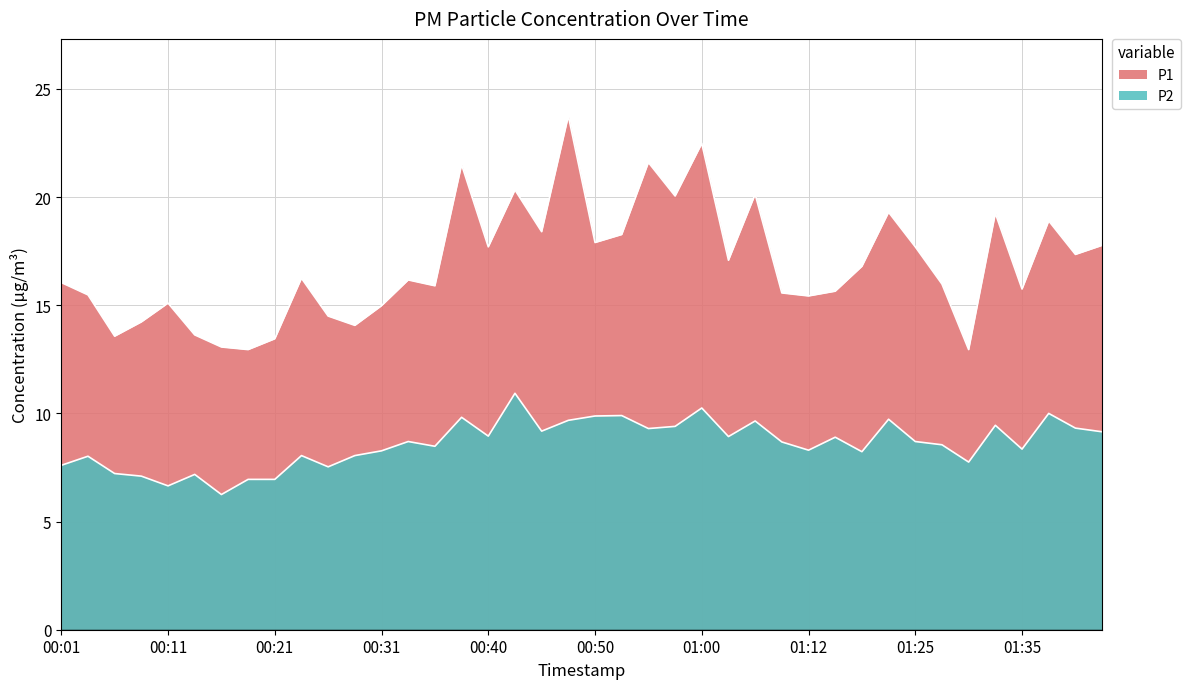

The value of P2 at 00:45 is 9.2. True or false?

True